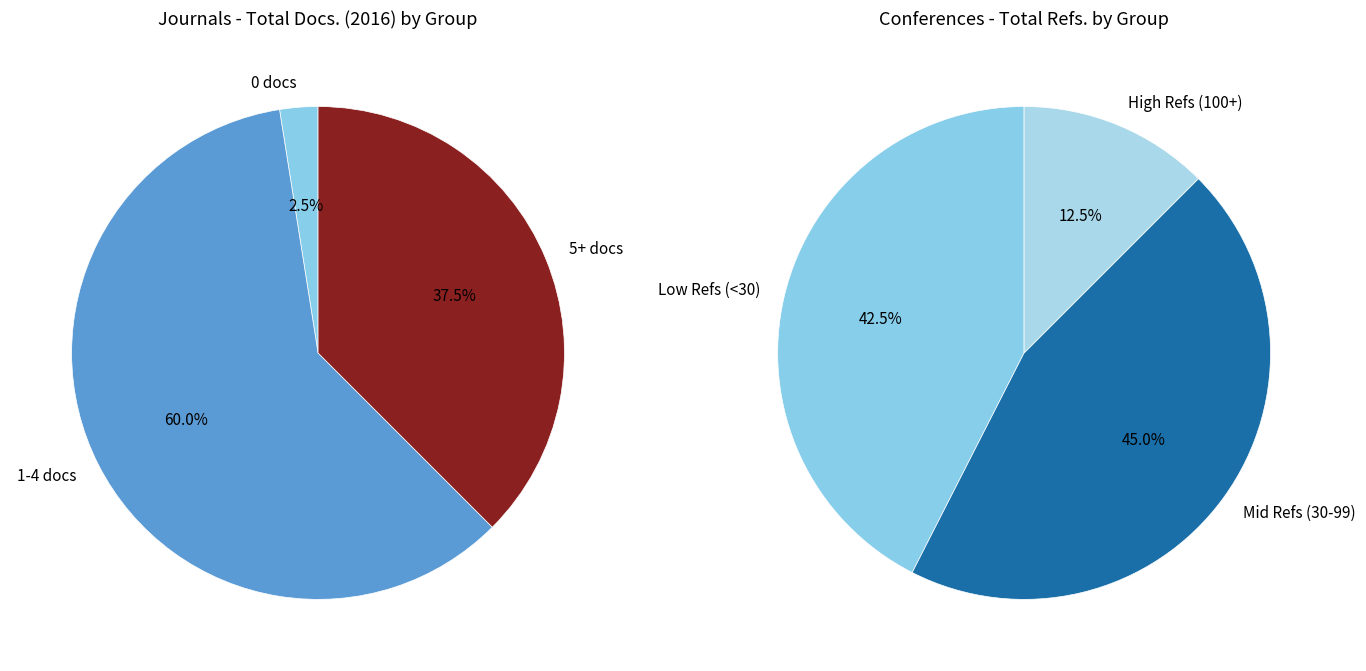

Does any single category account for the majority?

No